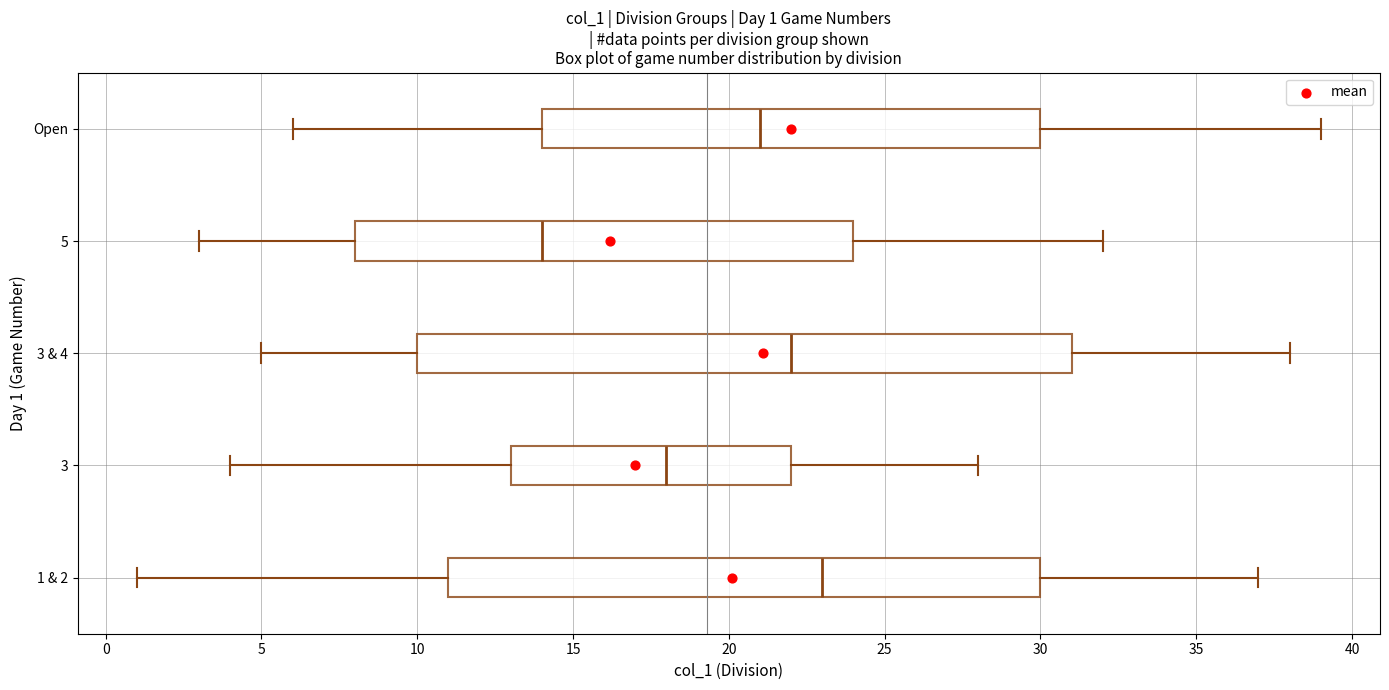

Comparing the boxes themselves (not the whiskers), which one is the widest?

3 & 4